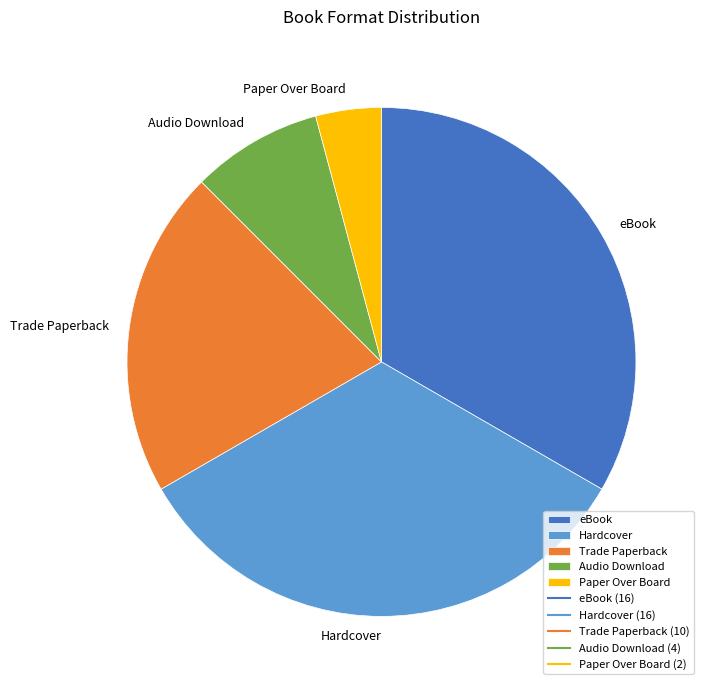

Between Trade Paperback and Audio Download, which is larger?

Trade Paperback